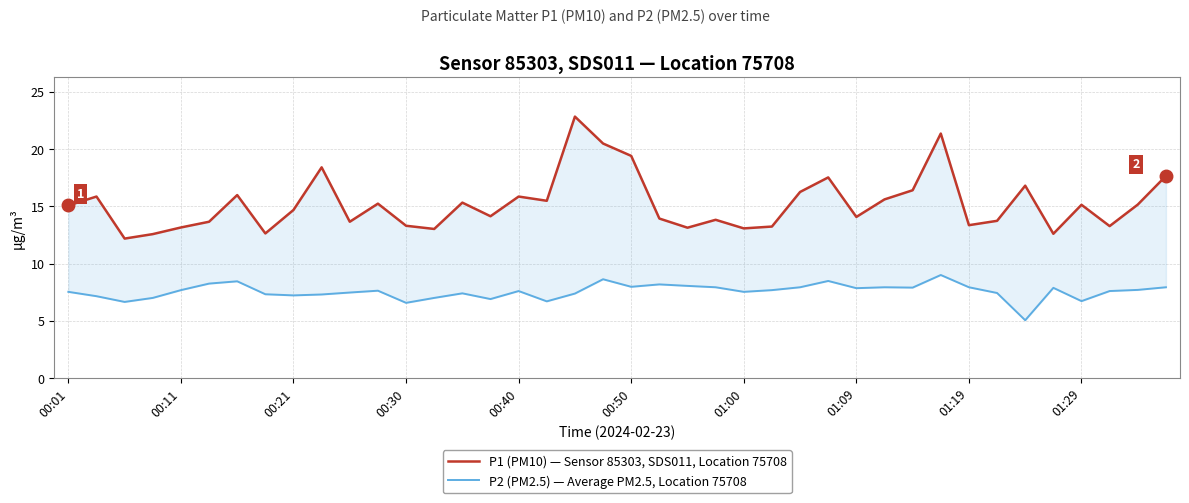

What is the lowest value of the P2 (PM2.5) — Average PM2.5, Location 75708 series?

5.0